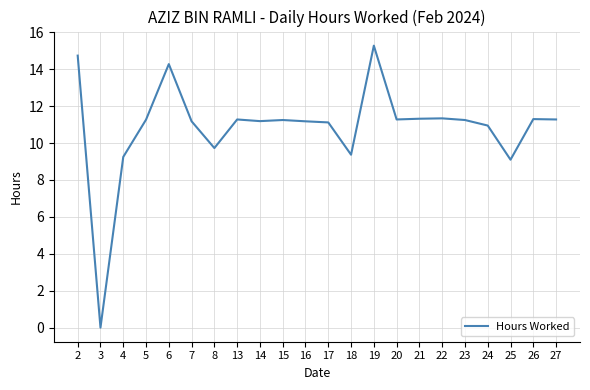

What is the difference between the maximum and minimum values?

15.3